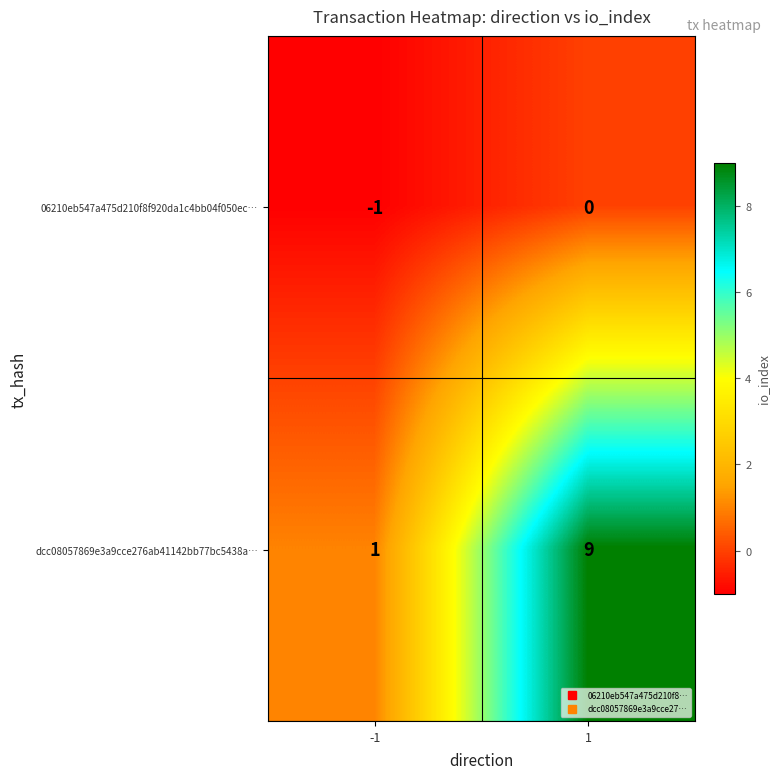

List the series in order of their overall mean, highest first.

dcc08057869e3a9cce276ab41142bb77bc5438a…, 06210eb547a475d210f8f920da1c4bb04f050ec…